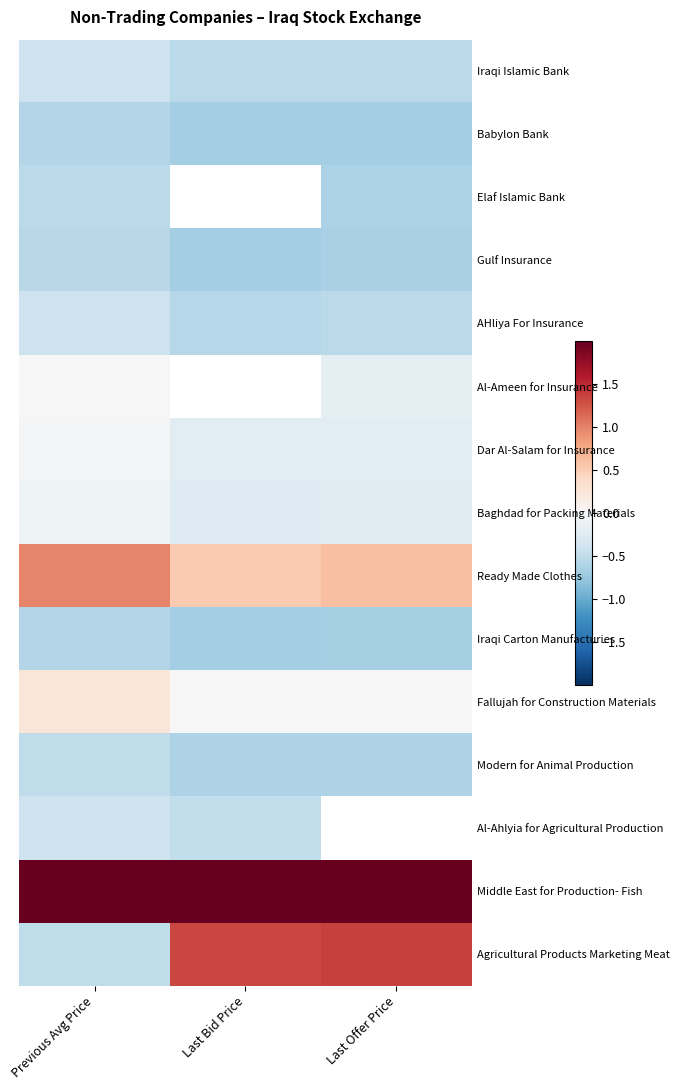

How many series are shown in this chart?

15